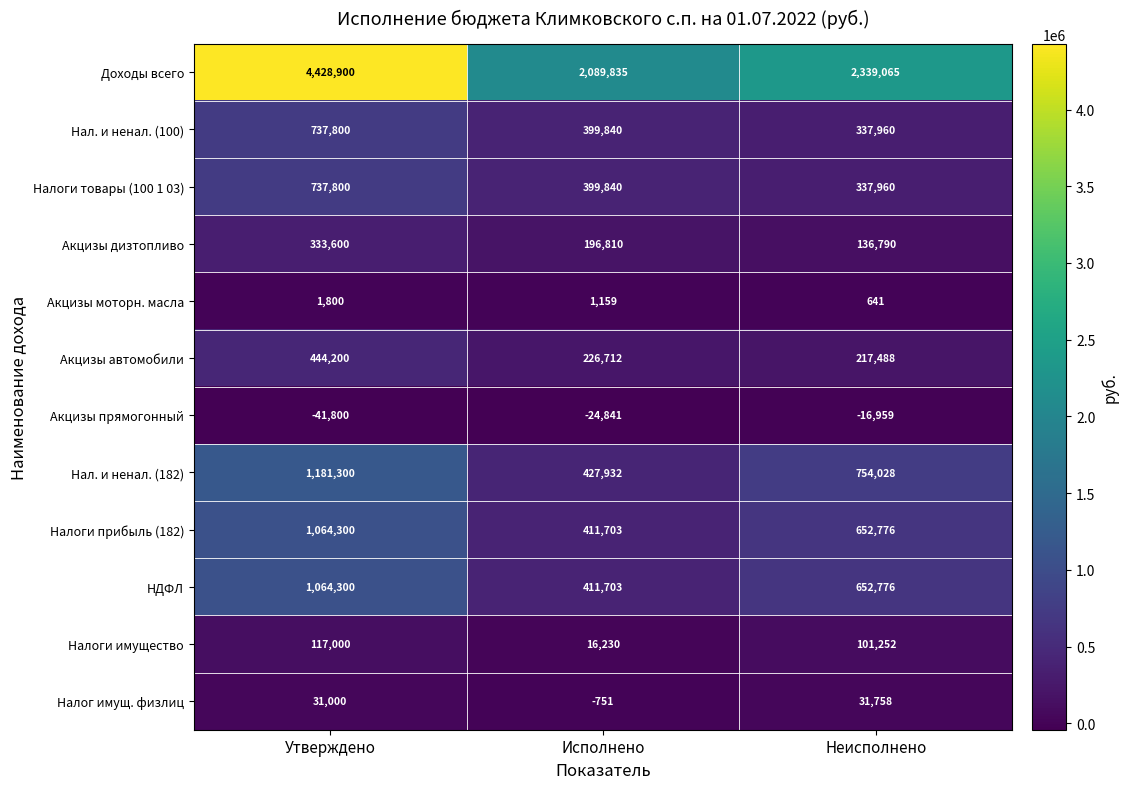

True or false: Нал. и ненал. (182) has a value of 754028 at Неисполнено.

True